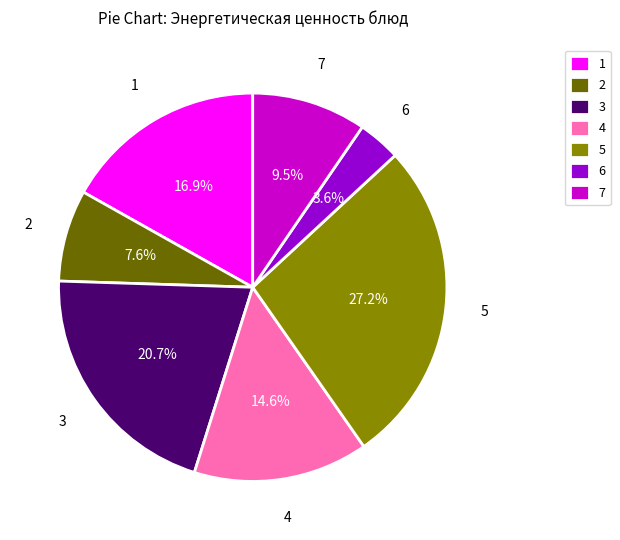

What is the smallest slice in the pie chart?

6